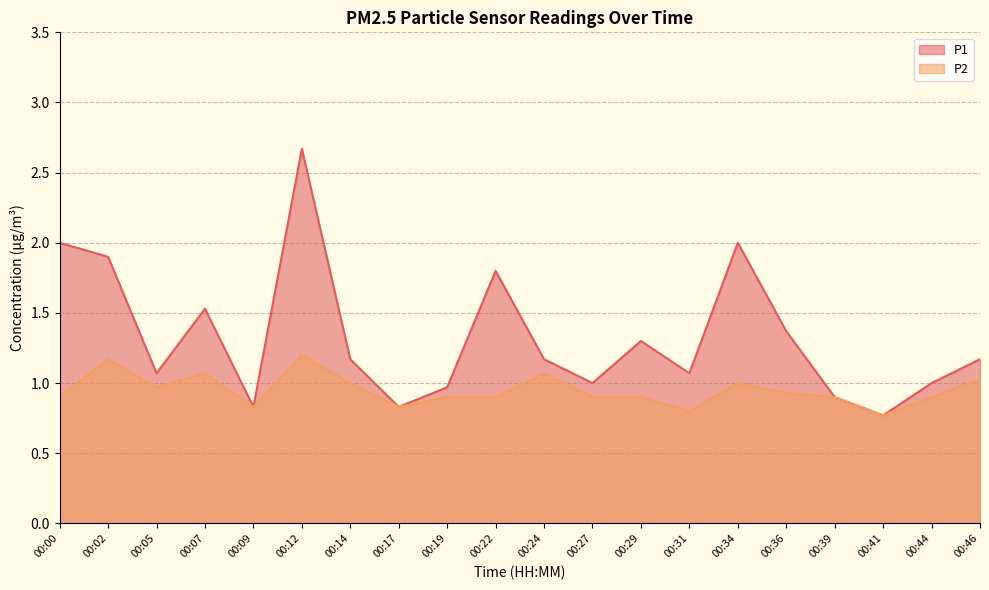

What is the value of the P1 point at the 6th from the left?

2.7